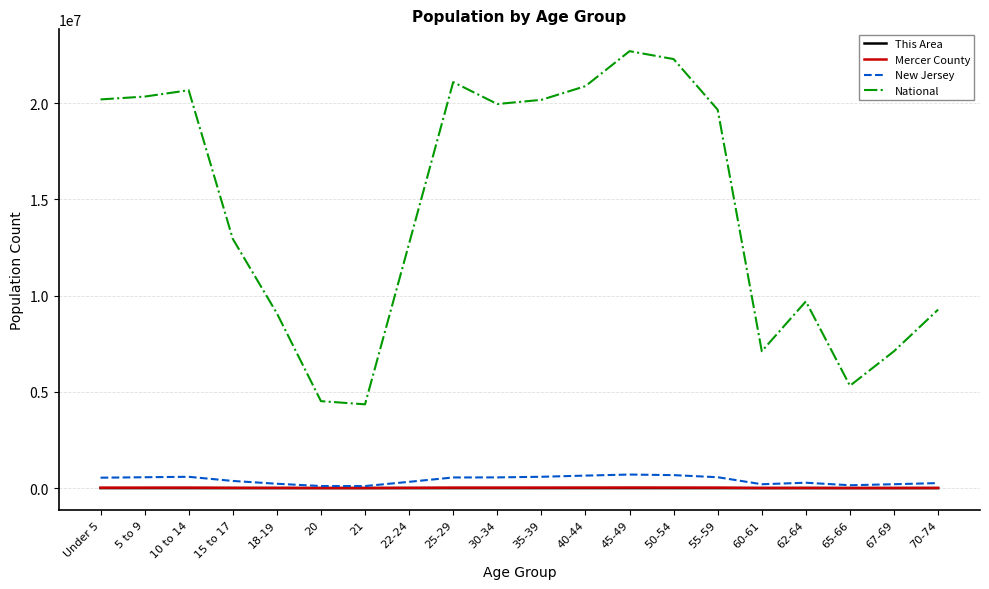

What is the lowest value of the Mercer County series?

5853